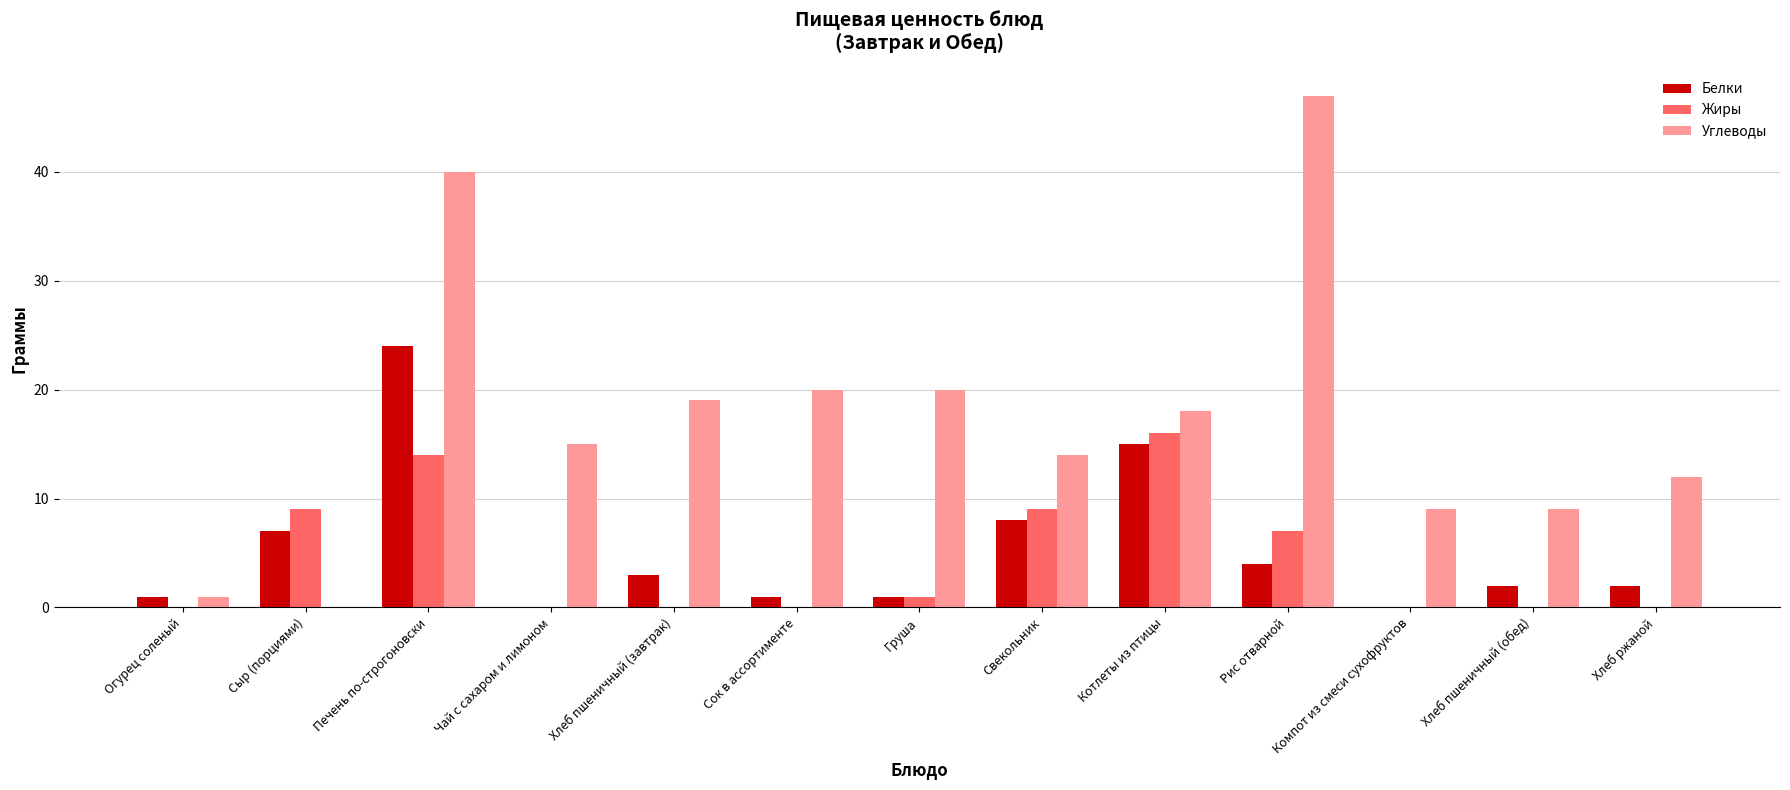

What is the approximate value of Углеводы at Хлеб пшеничный (обед)?

9